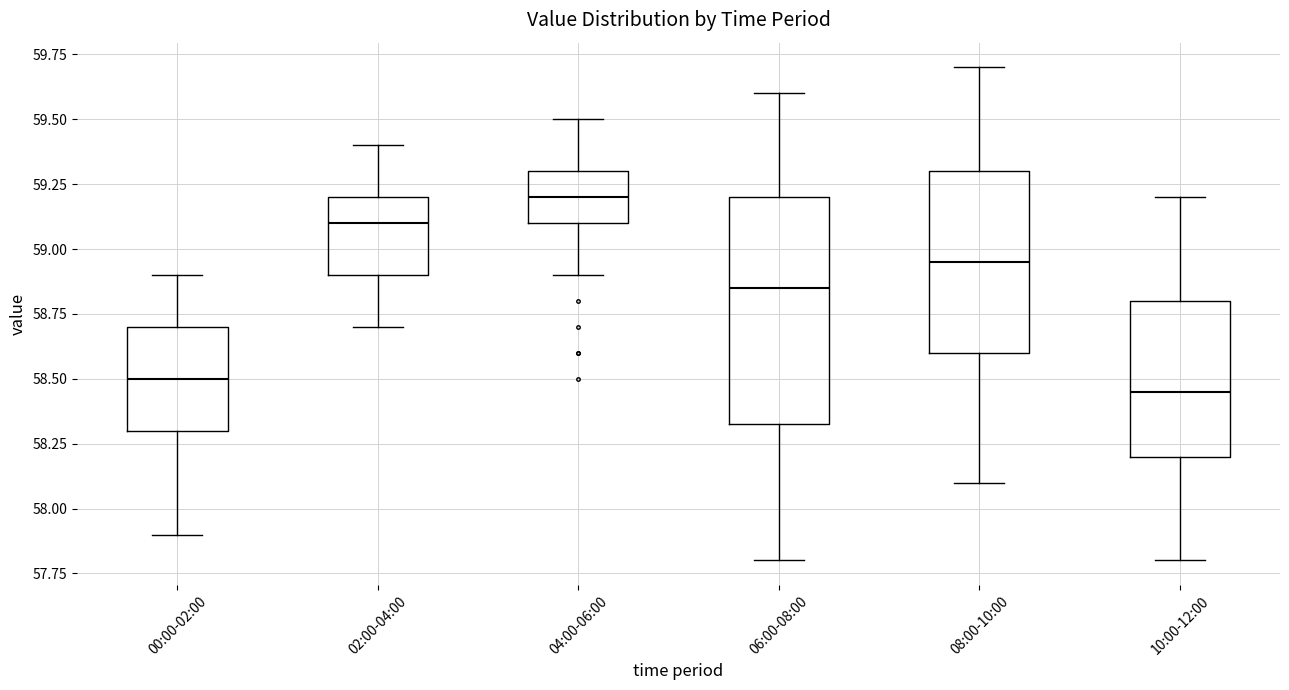

Where does the median line of the box for 06:00-08:00 sit on the y-axis? The values are not printed on the chart, so give them approximately, as read against the axis.

58.85